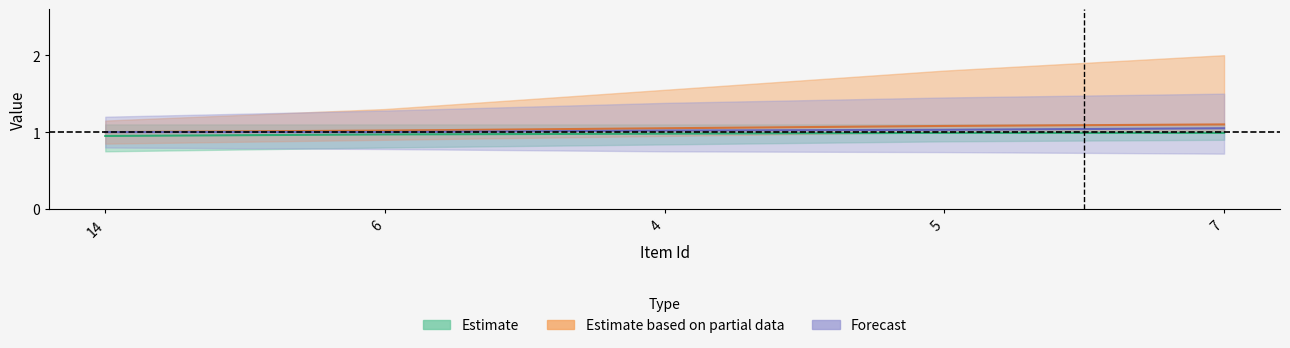

How many lines are shown in the chart?

2